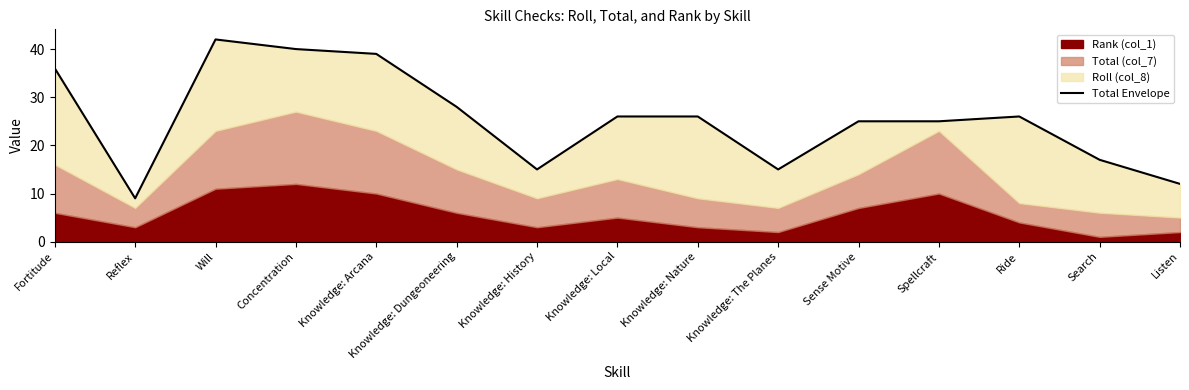

Which has a higher value, Reflex or Knowledge: Nature?

Knowledge: Nature